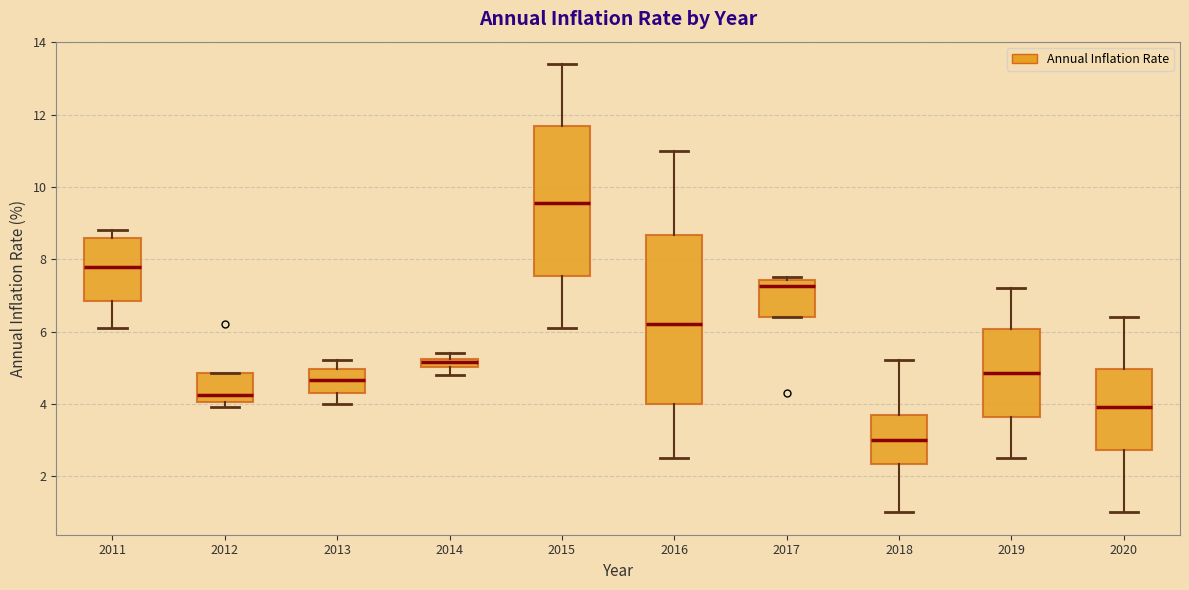

Comparing the boxes themselves (not the whiskers), which one is the tallest?

2016